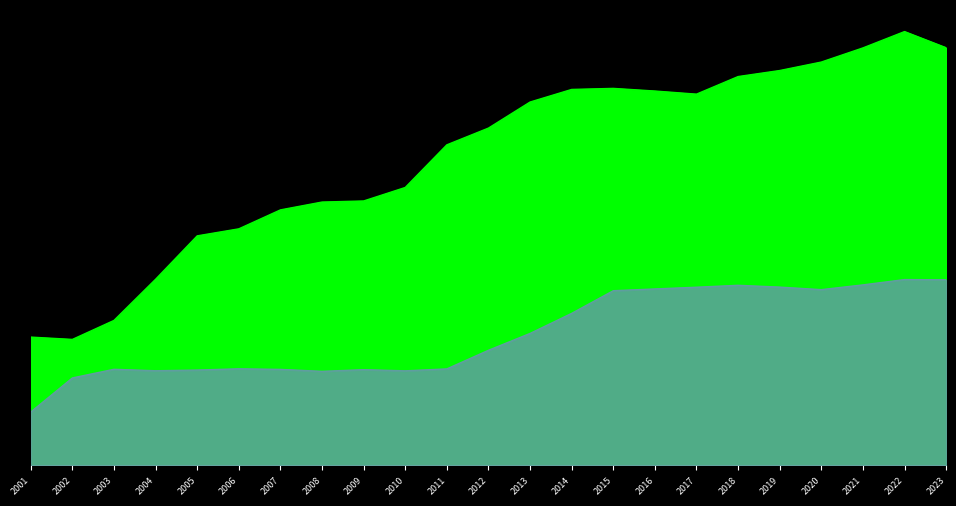

Rank the series by their average value, from lowest to highest.

Portion of Employer ARC paid, US Avg Employer ARC